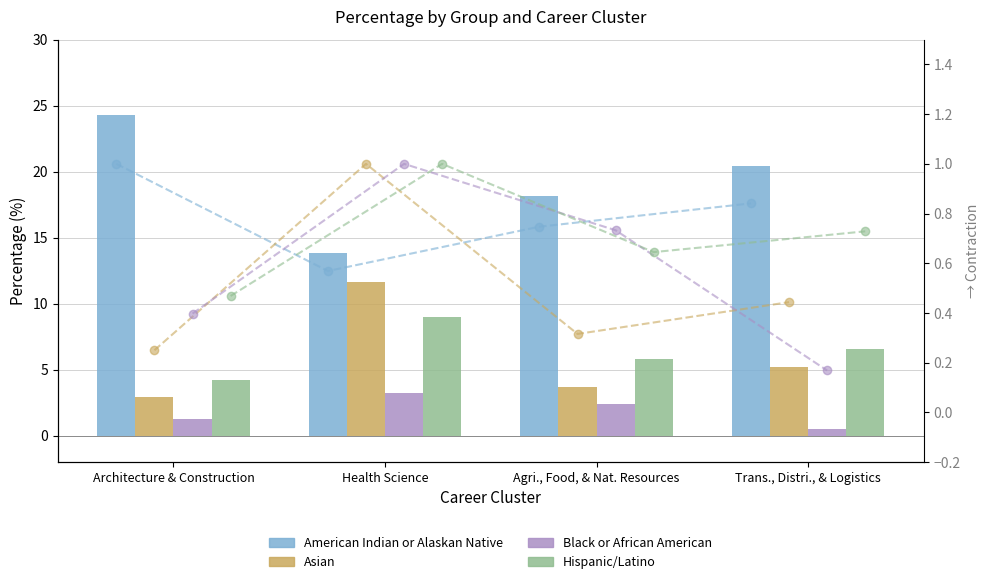

How many values in the Black or African American series are below 2?

2